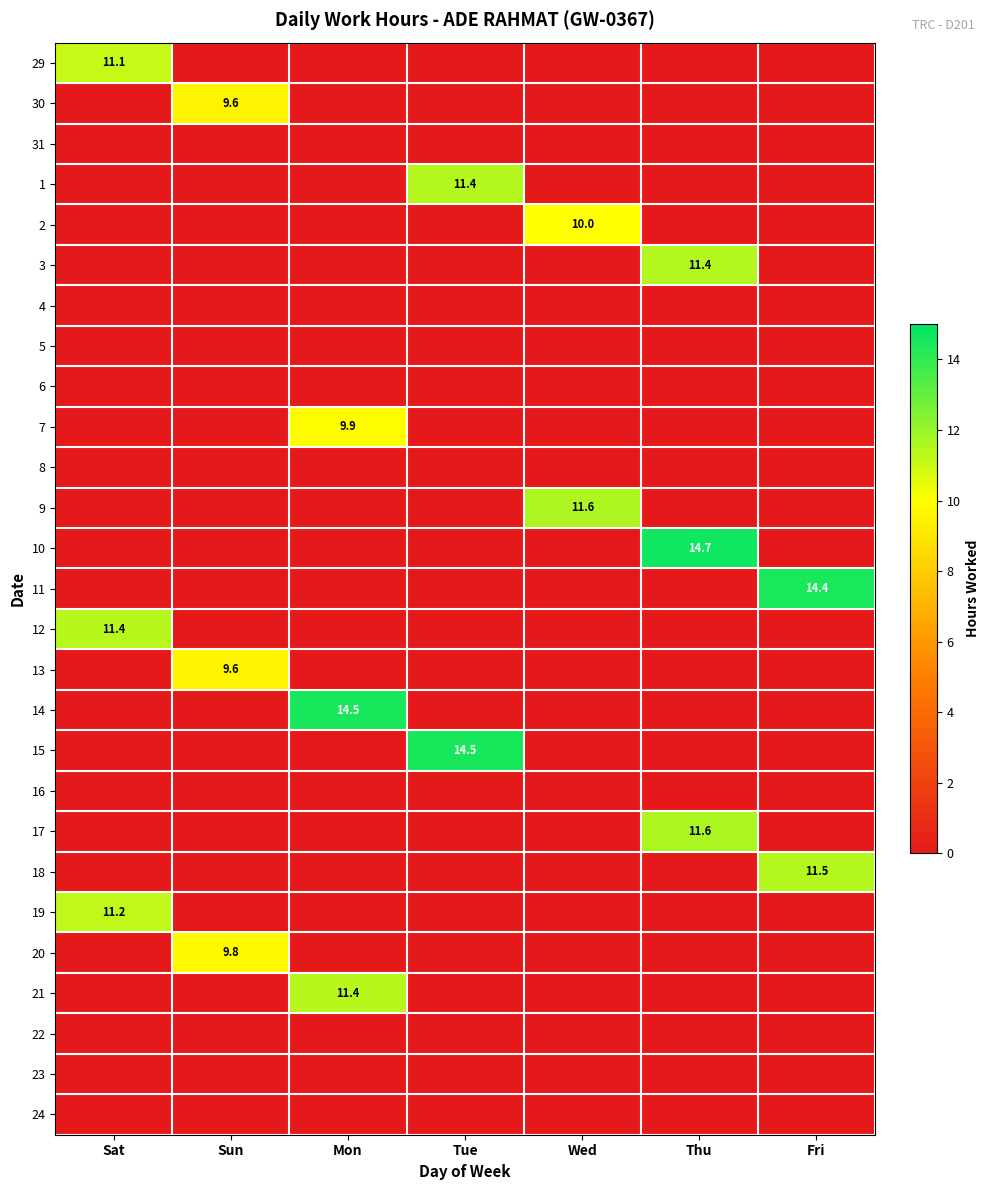

The value of 13 at Mon is 0.0. True or false?

True